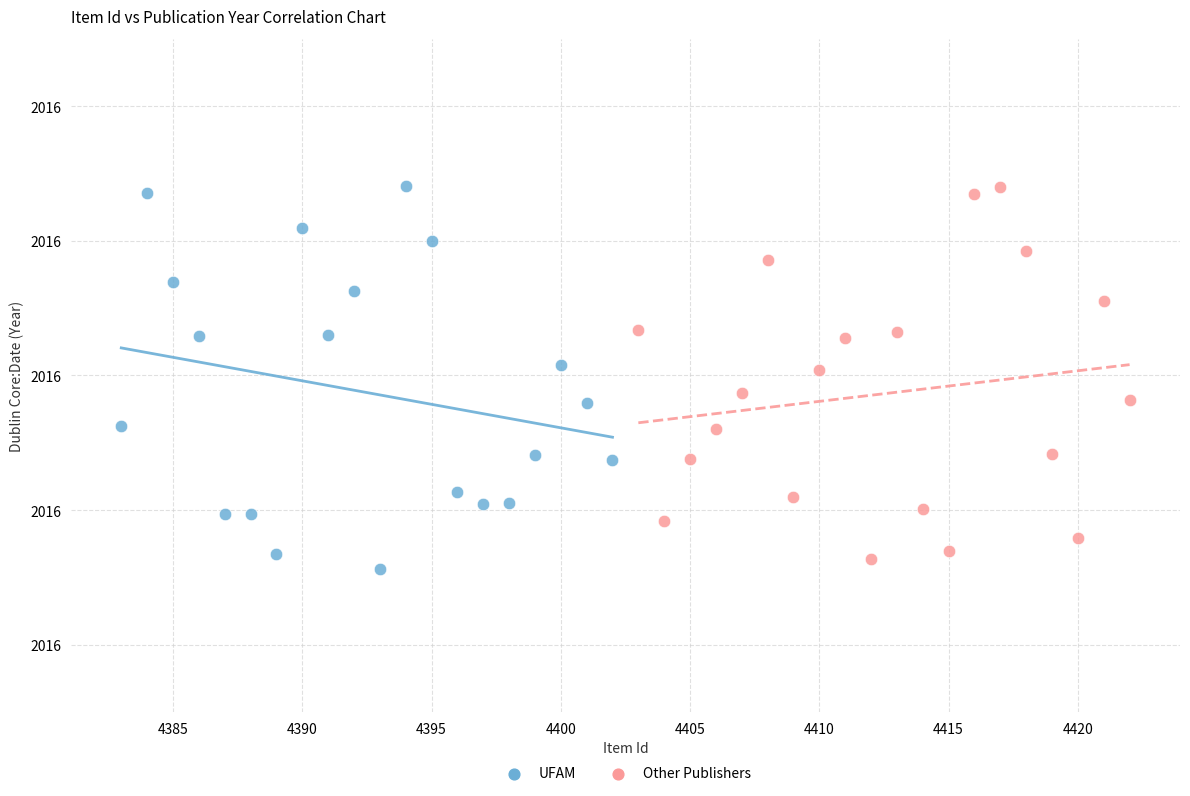

Which series has the largest Y range (max minus min)?

UFAM